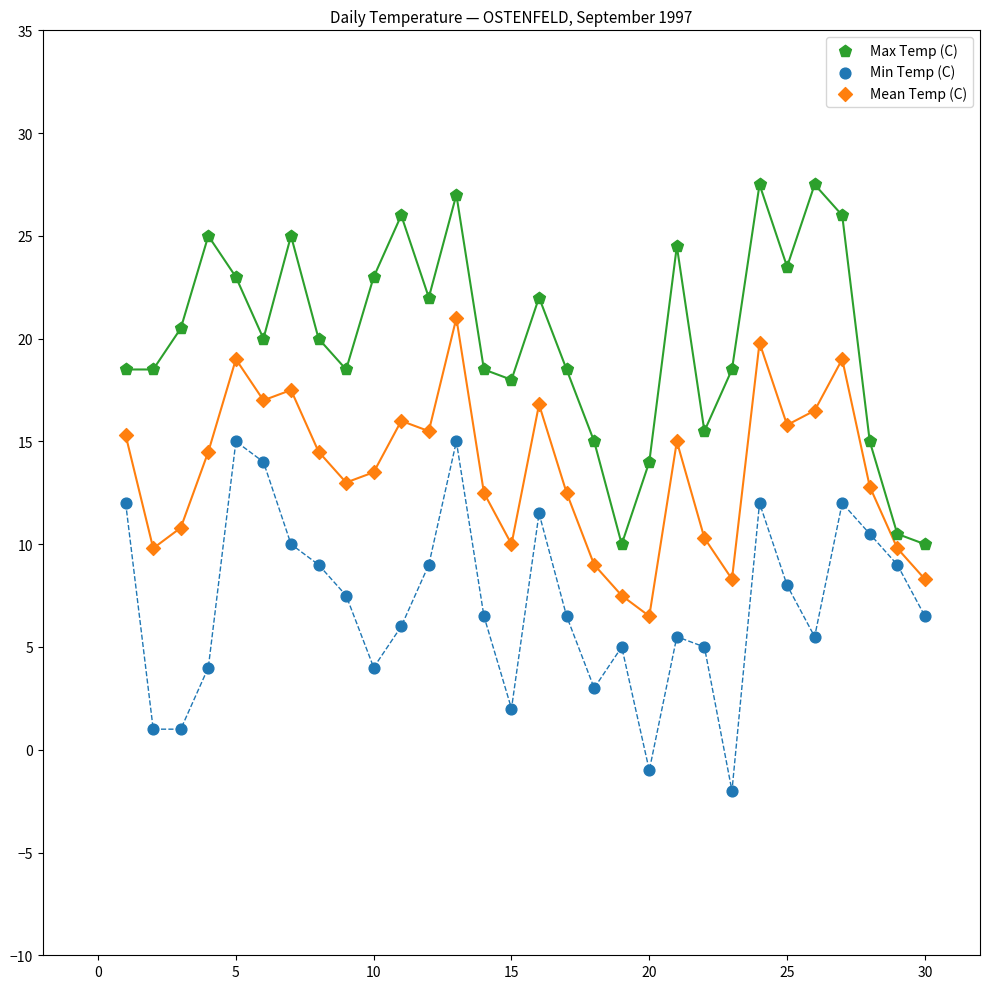

Which series contains the lowest Y value?

Min Temp (C)